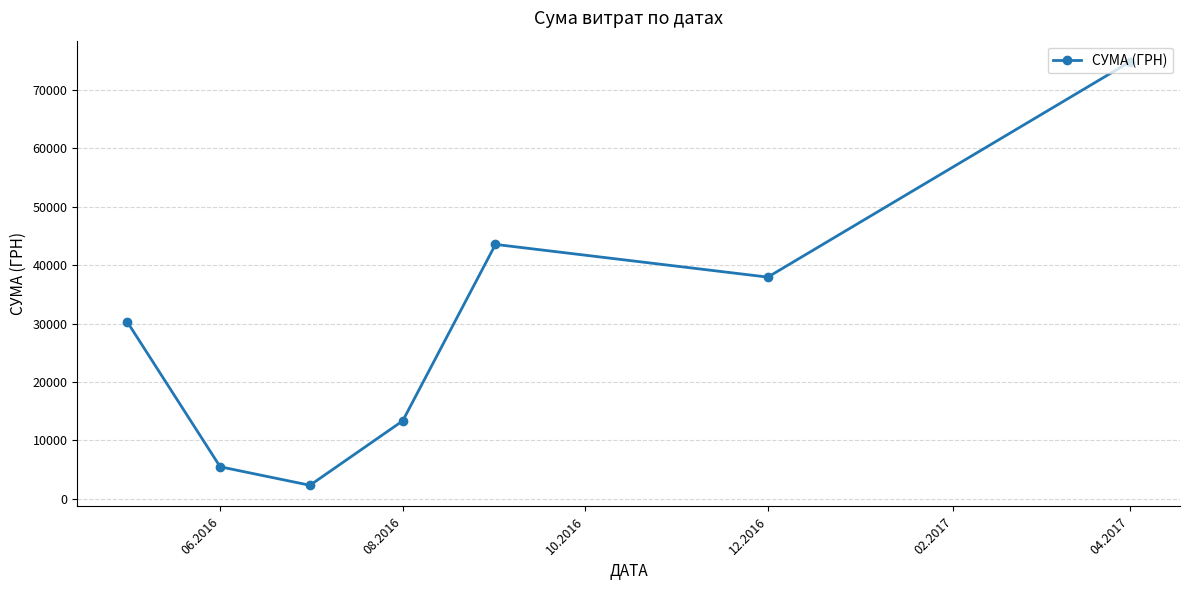

Reading left to right, extract all data points from this chart.

30237.6	5465.0	2298.8	13328.1	43547.3	37945.0	74813.2